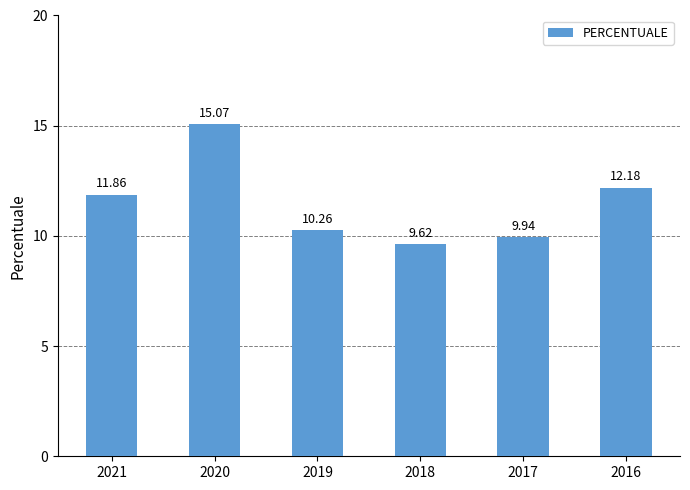

Rank the categories by value from lowest to highest.

2018, 2017, 2019, 2021, 2016, 2020